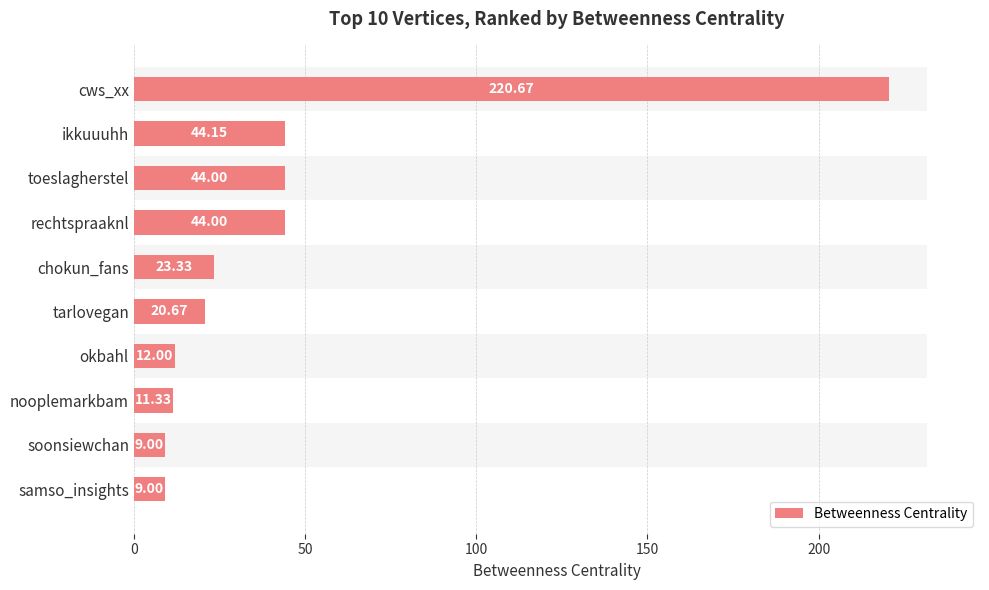

Which has a higher value, nooplemarkbam or samso_insights?

nooplemarkbam